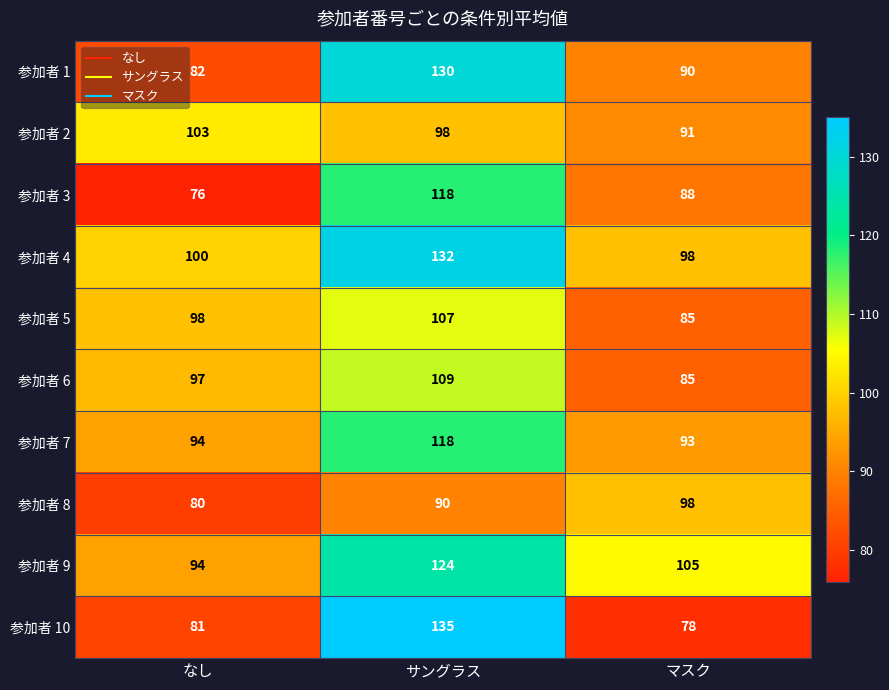

Count the number of categories in the chart.

3